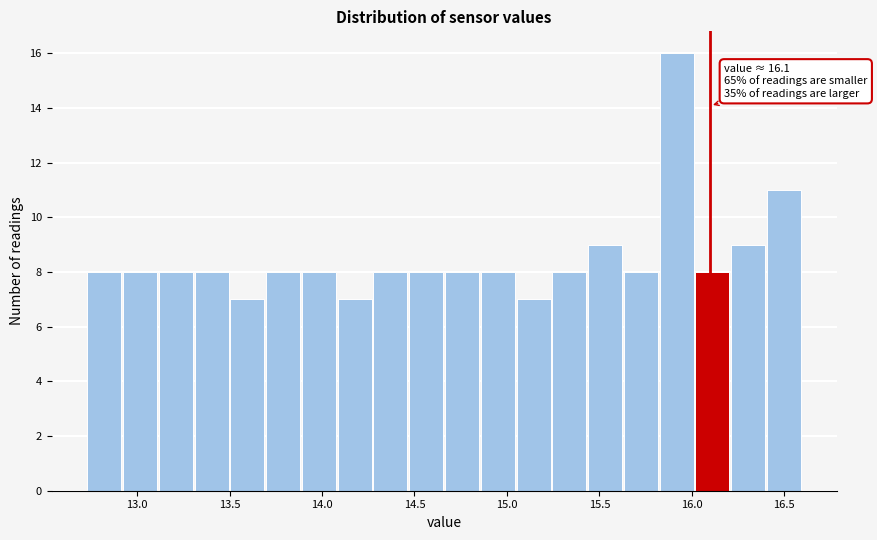

Read against the x-axis, roughly where is the centre of the tallest bar?

15.90